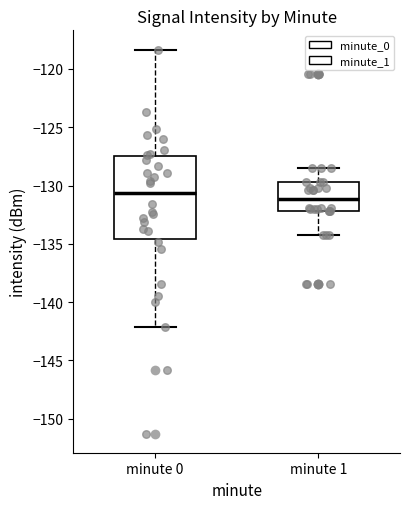

Which box is the tallest, from its lower edge to its upper edge?

minute 0